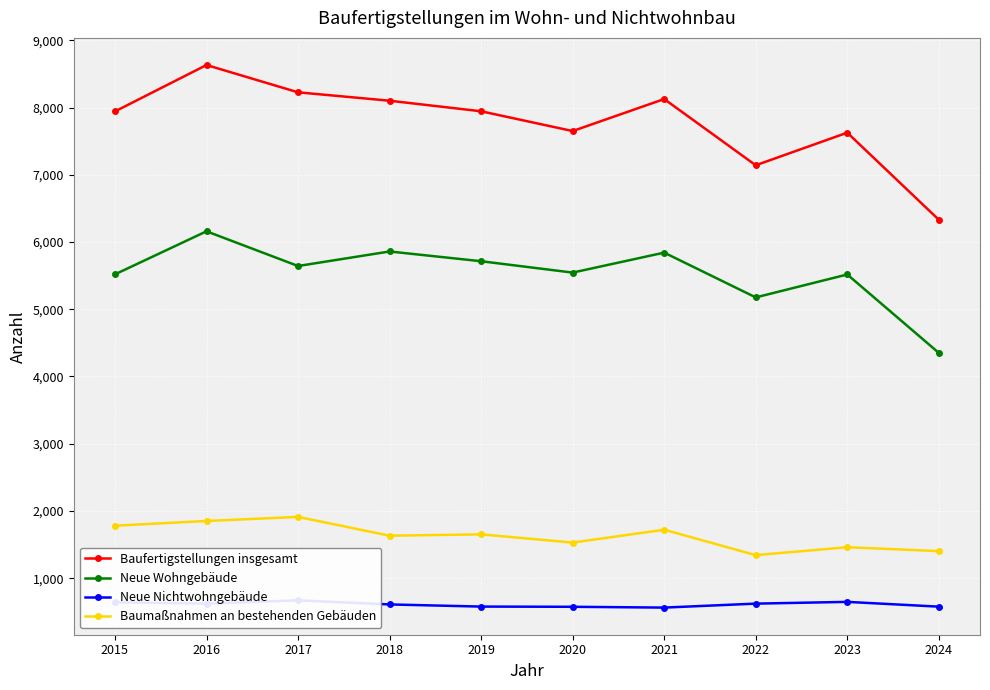

What is the difference between the highest and lowest values at 2015?

7300